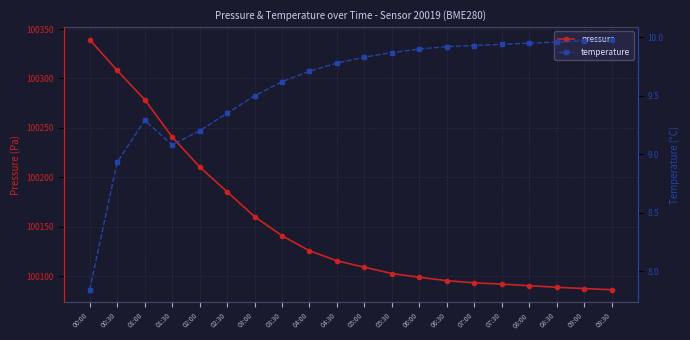

Which category has the highest value across all series?

00:00